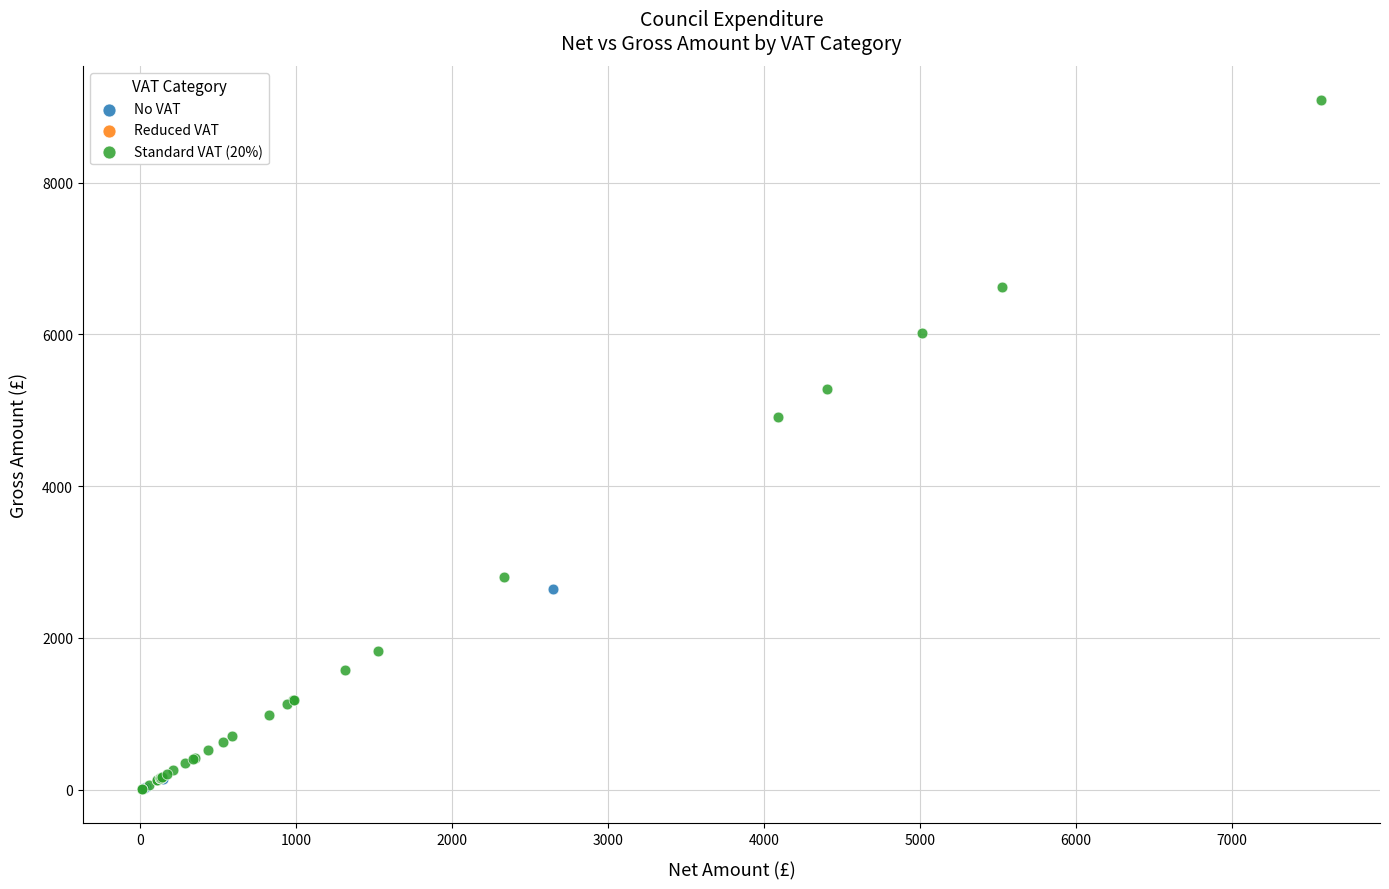

Which series reaches the maximum Y coordinate?

Standard VAT (20%)